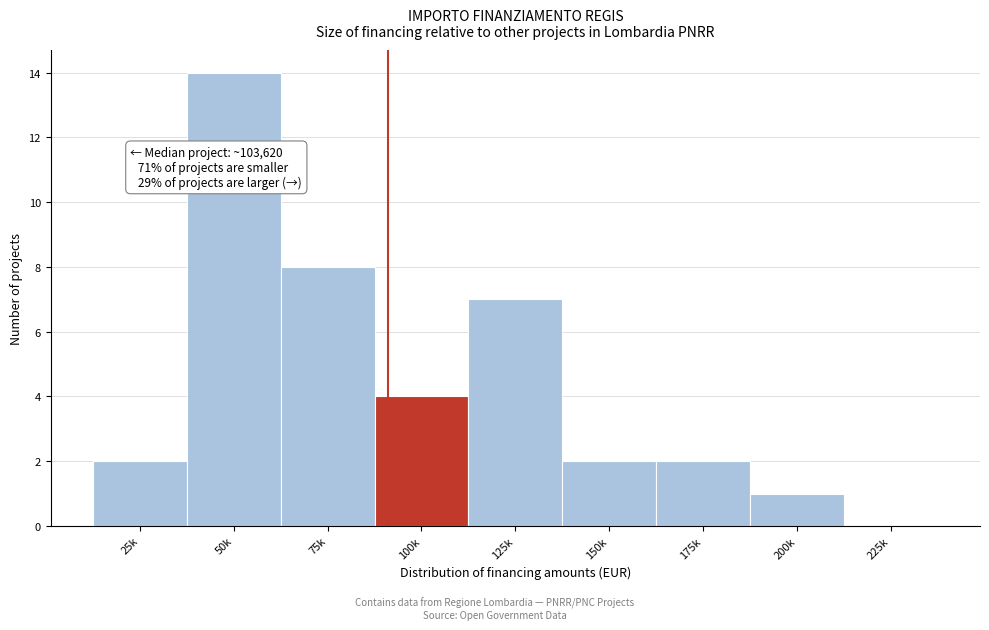

Reading left to right, transcribe all the data shown in this chart.

25k=2	50k=14	75k=8	100k=4	125k=7	150k=2	175k=2	200k=1	225k=0